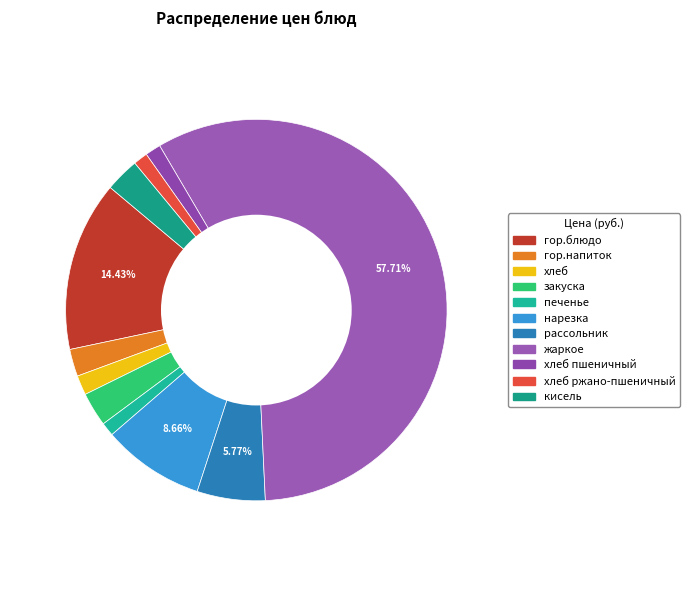

Which slice represents more than half of the pie?

жаркое